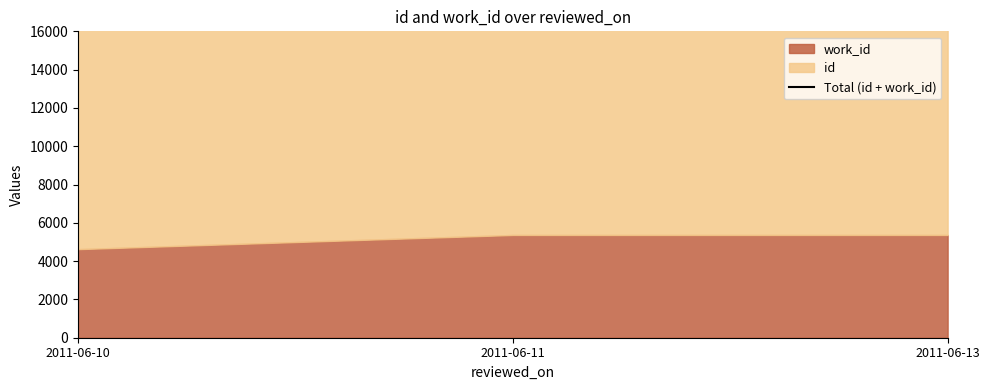

What is the average value?

18799